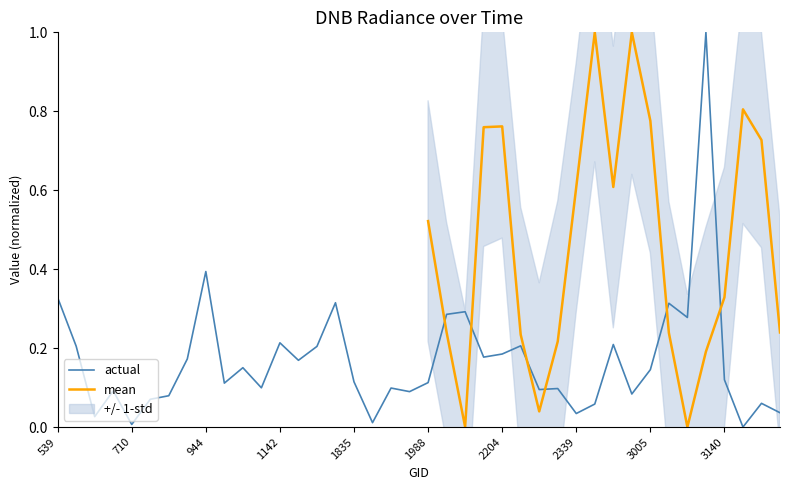

What value does the data have at 2204?

0.2